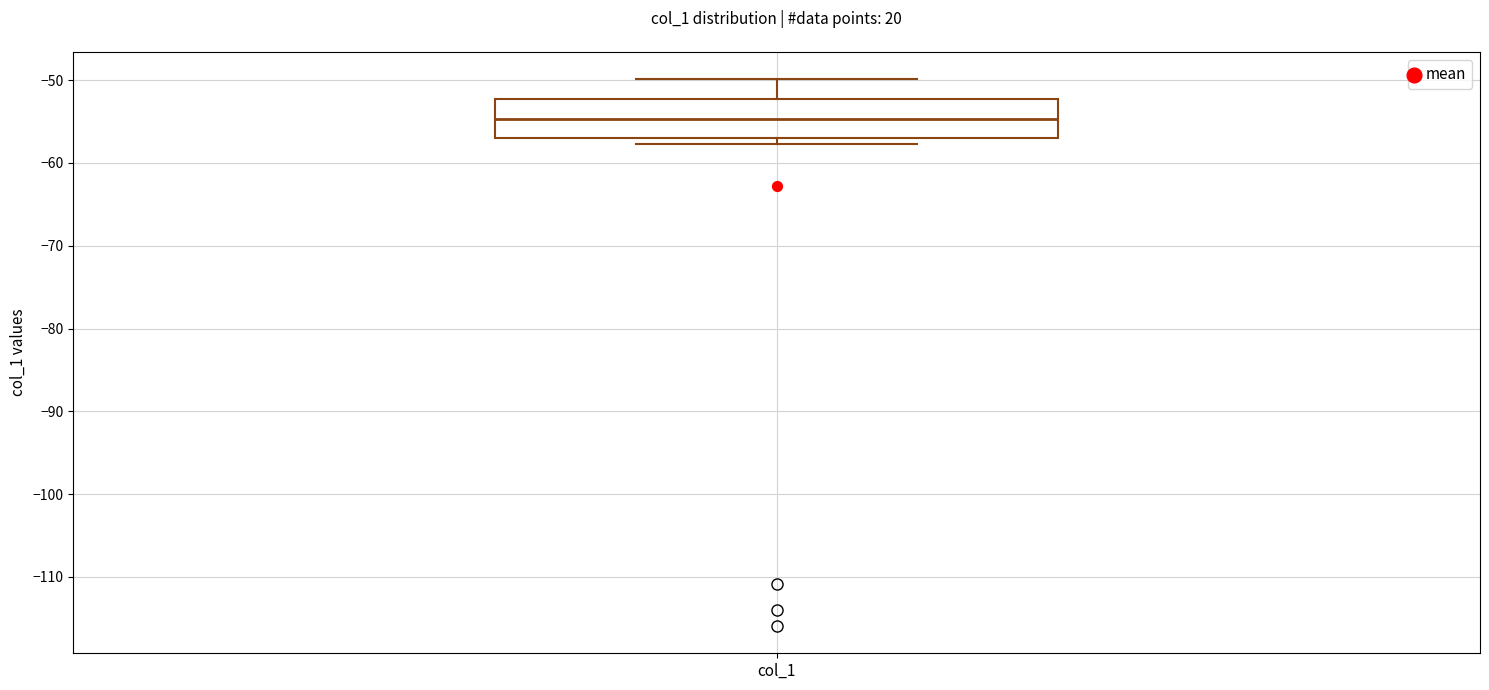

Read this box plot against the y-axis: the position of the median line, the range covered by the box, and the ends of both whiskers. The values are not printed on the chart, so give them approximately, as read against the axis.

median -55, box -57 to -52, whiskers -58 to -50